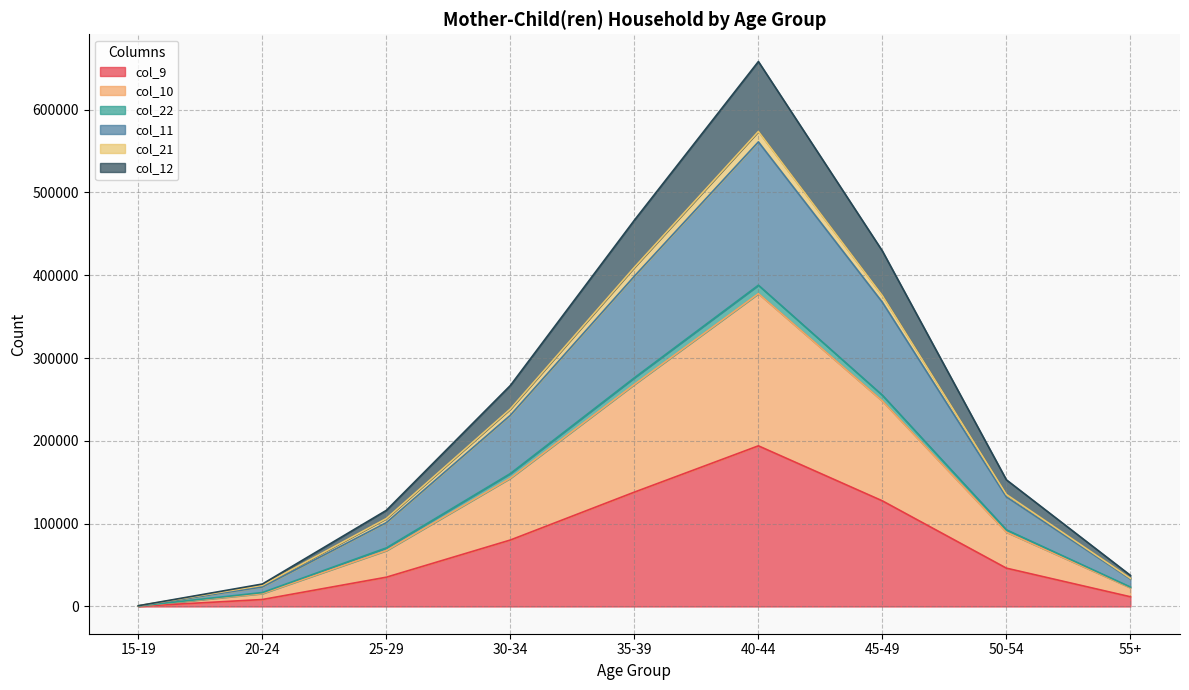

At 40-44, list the series in order from smallest to largest.

col_22, col_21, col_12, col_11, col_10, col_9